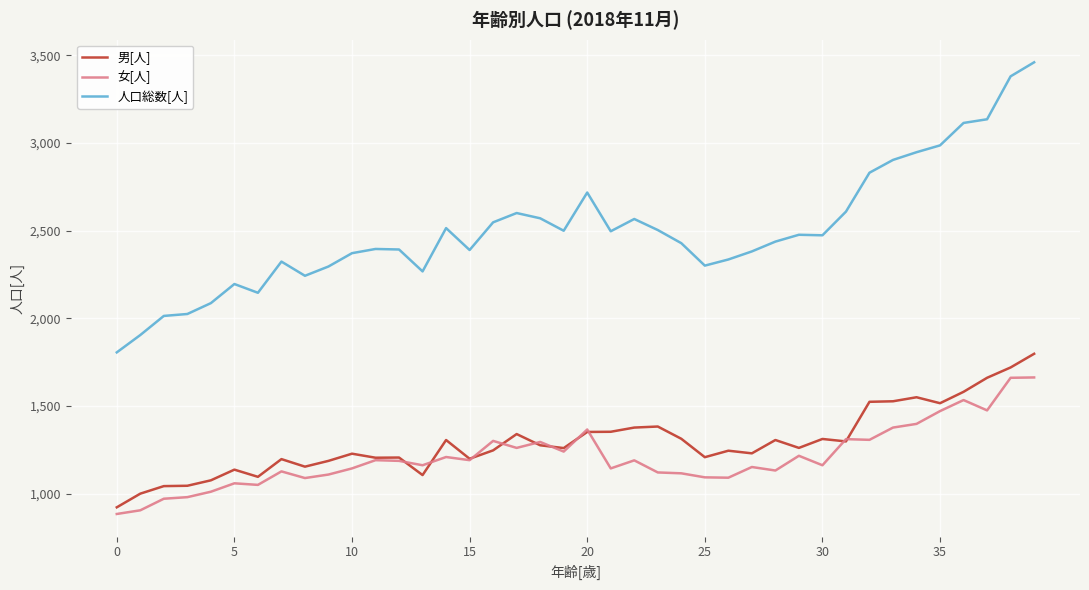

At how many categories does at least one series exceed 1051?

40